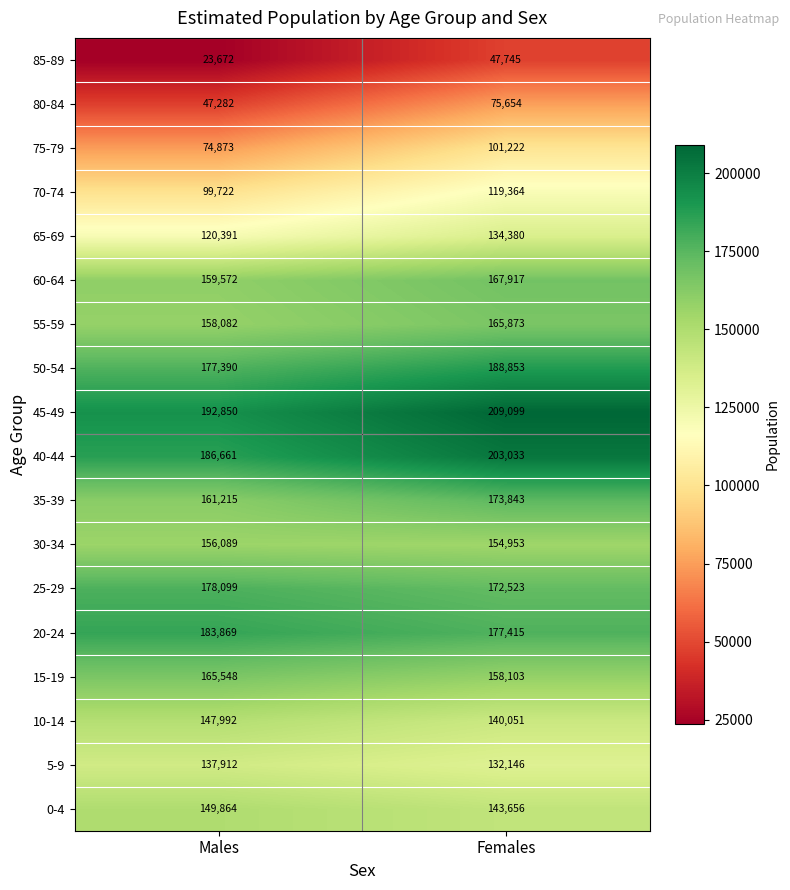

What value does the 0-4 series have at Females, to the nearest 100?

143700